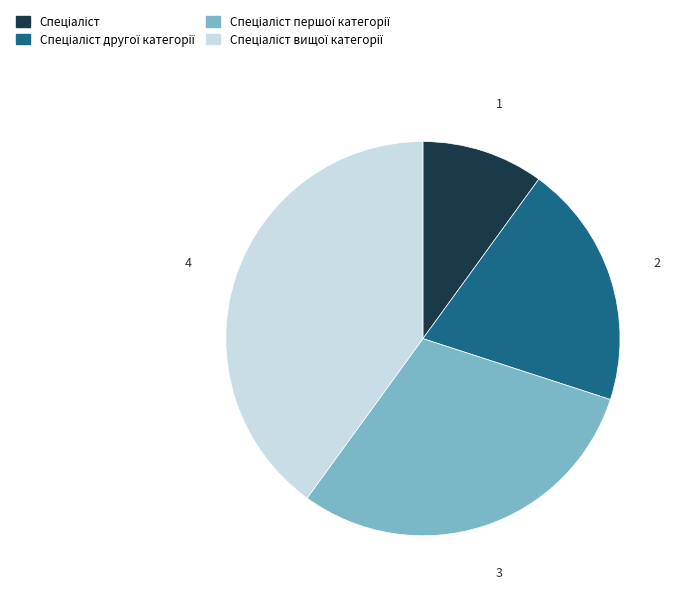

Does any single category account for the majority?

No